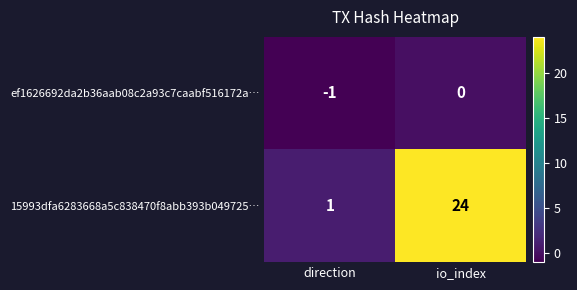

What is the sum of the 15993dfa6283668a5c838470f8abb393b049725… values at direction and io_index?

25